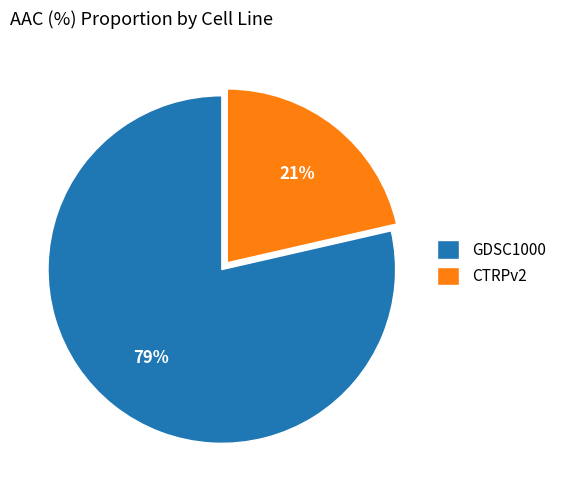

What is the ratio of the value at CTRPv2 to the value at GDSC1000?

0.3